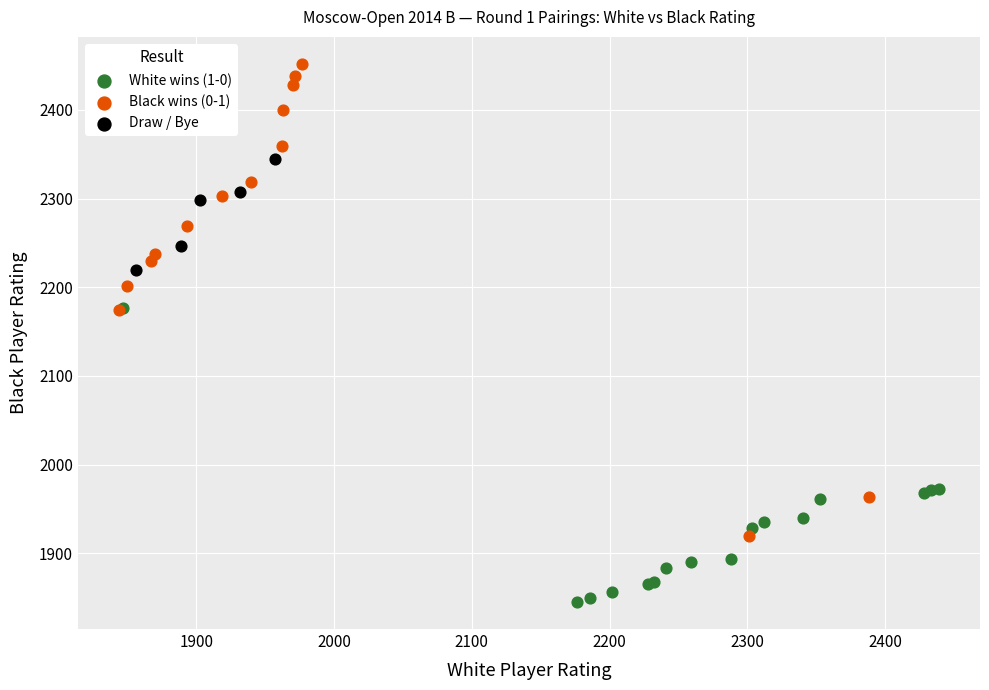

Which series contains the highest Y value?

Black wins (0-1)